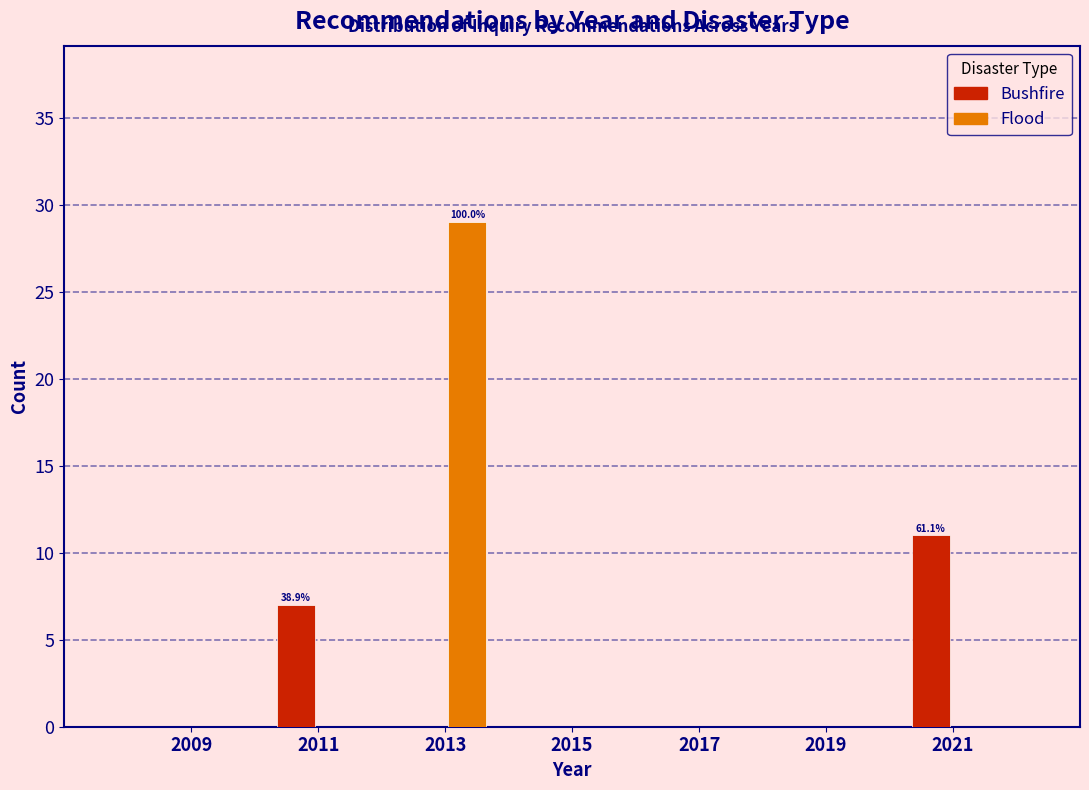

In the Flood series, which range on the x-axis has the tallest bar?

2012 to 2014